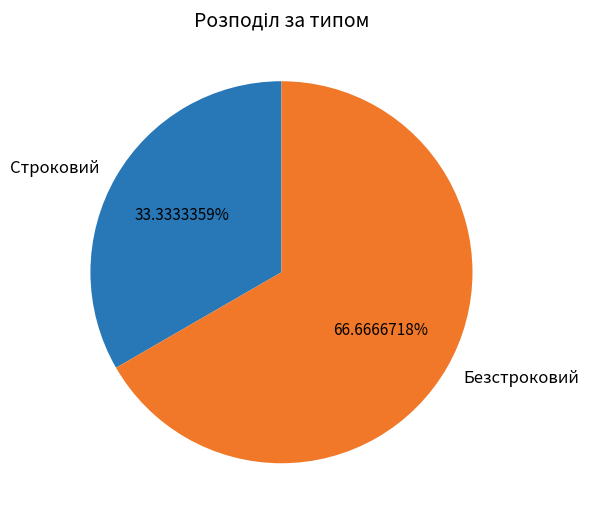

What percentage do Строковий and Безстроковий together represent?

100.0%